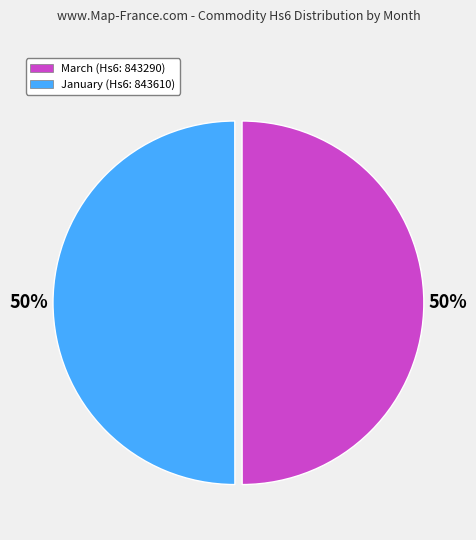

Count the number of slices in the pie.

2